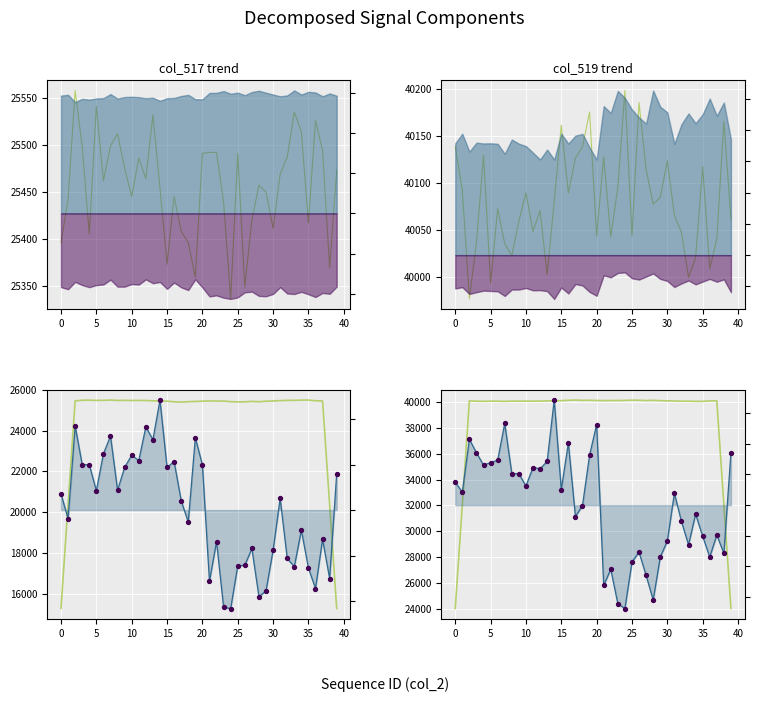

Which series reaches the maximum Y coordinate?

col_519